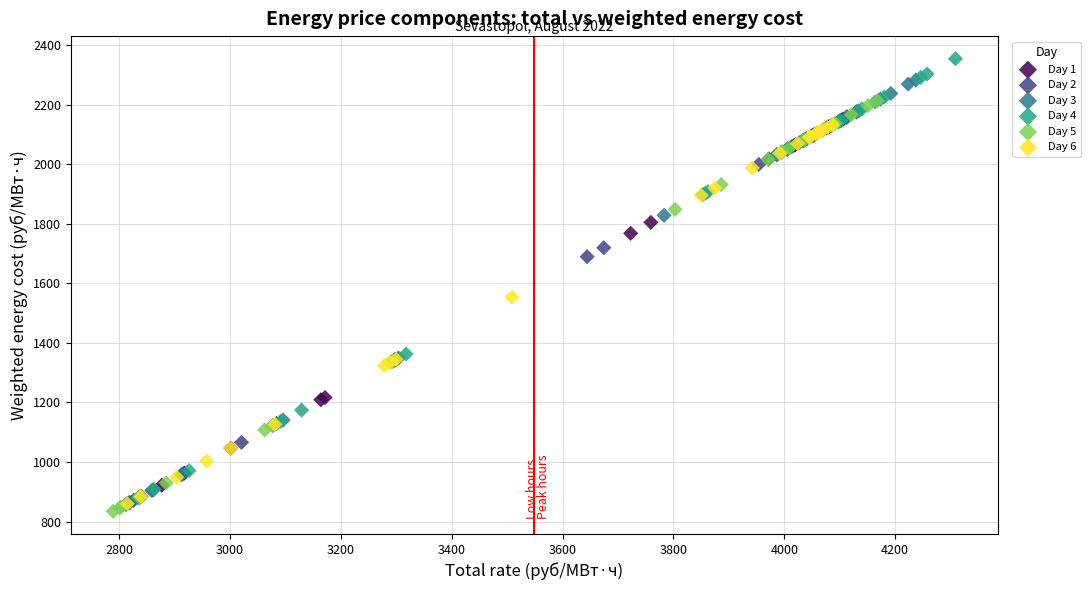

Which series contains the highest Y value?

Day 4